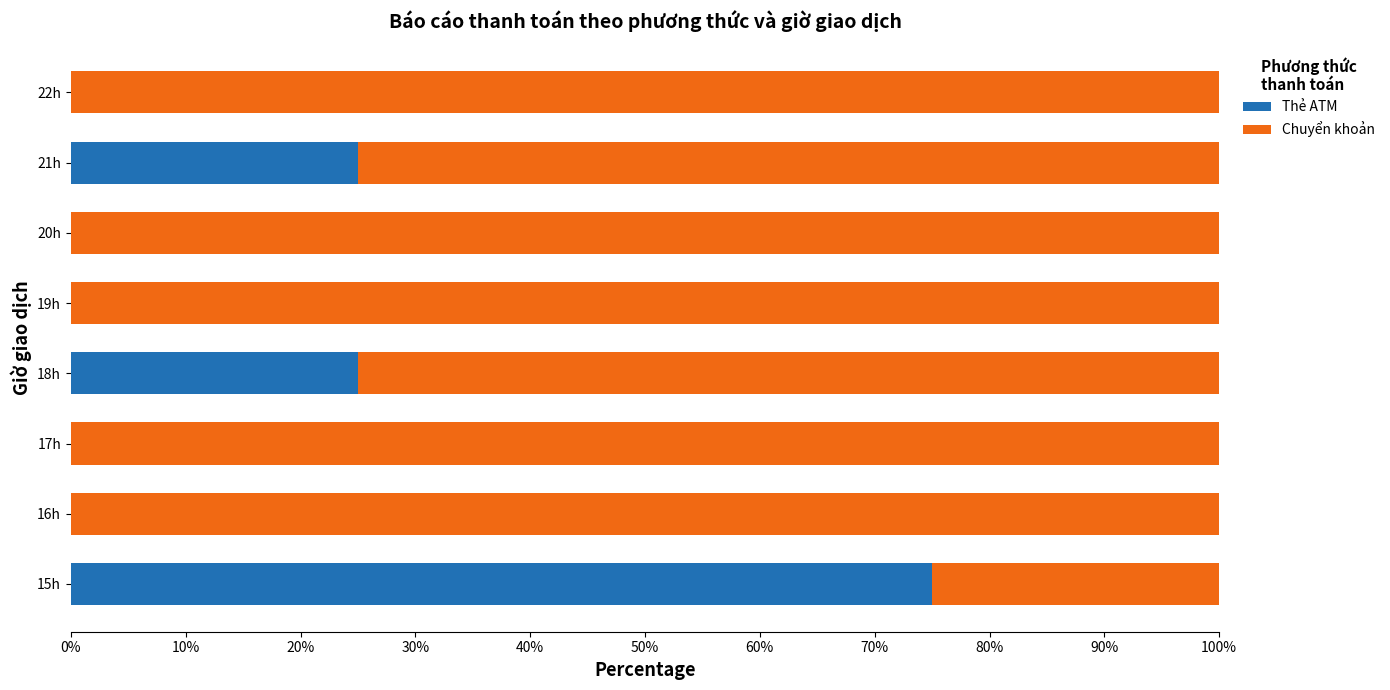

What is the total value across all series at 21h?

100